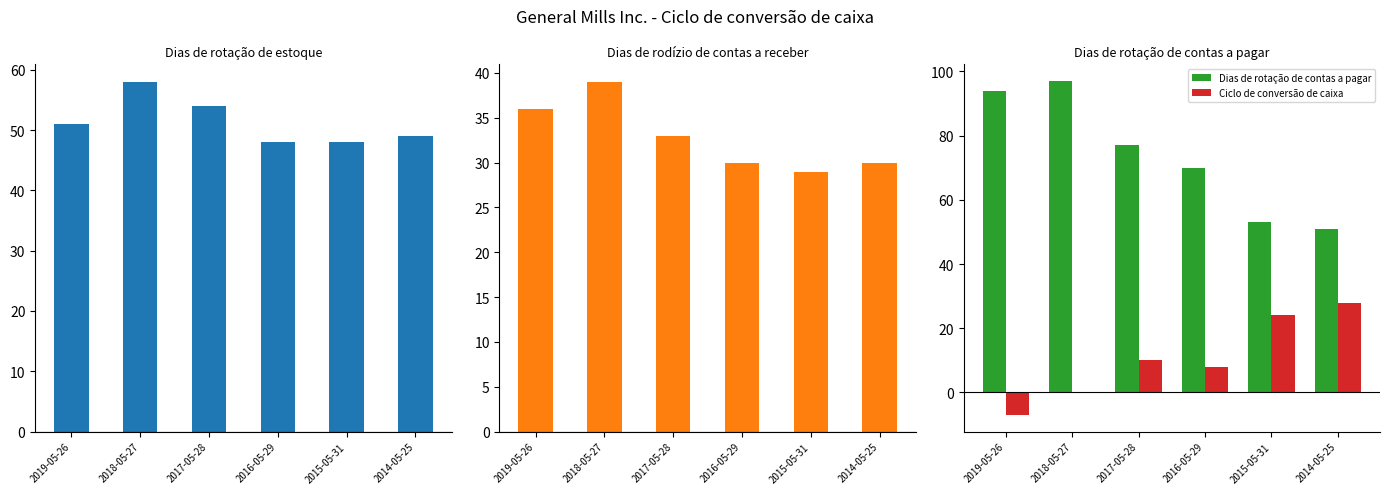

Which category has the lowest value in the Dias de rotação de contas a pagar series?

2014-05-25